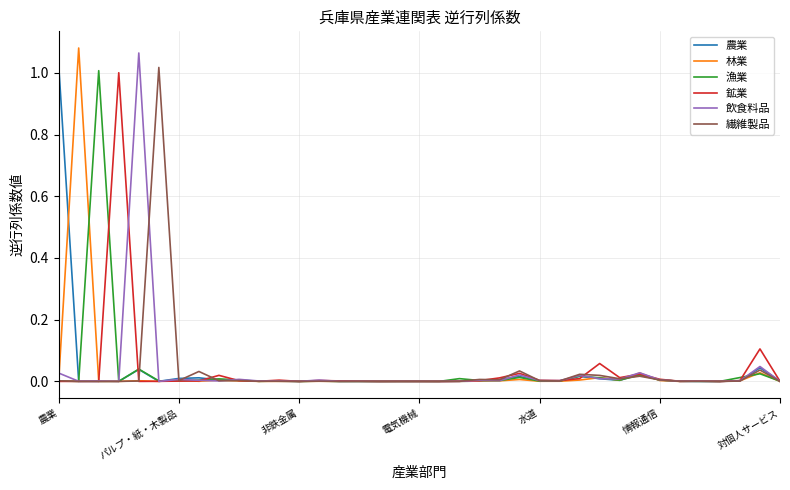

At which label is 漁業 closest to 0?

16